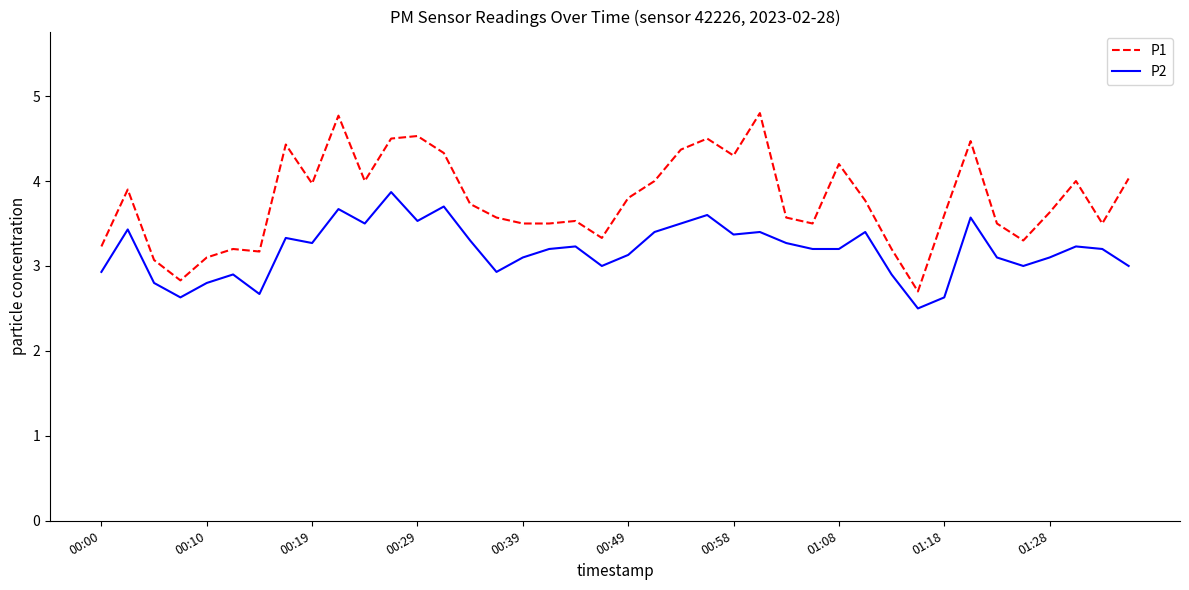

Rank the series by their average value, from highest to lowest.

P1, P2